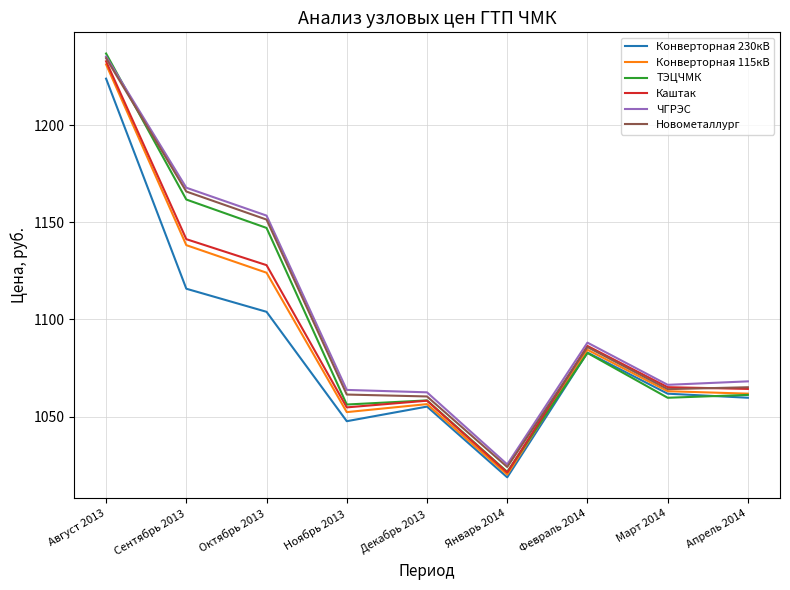

What position from the right is Ноябрь 2013?

6